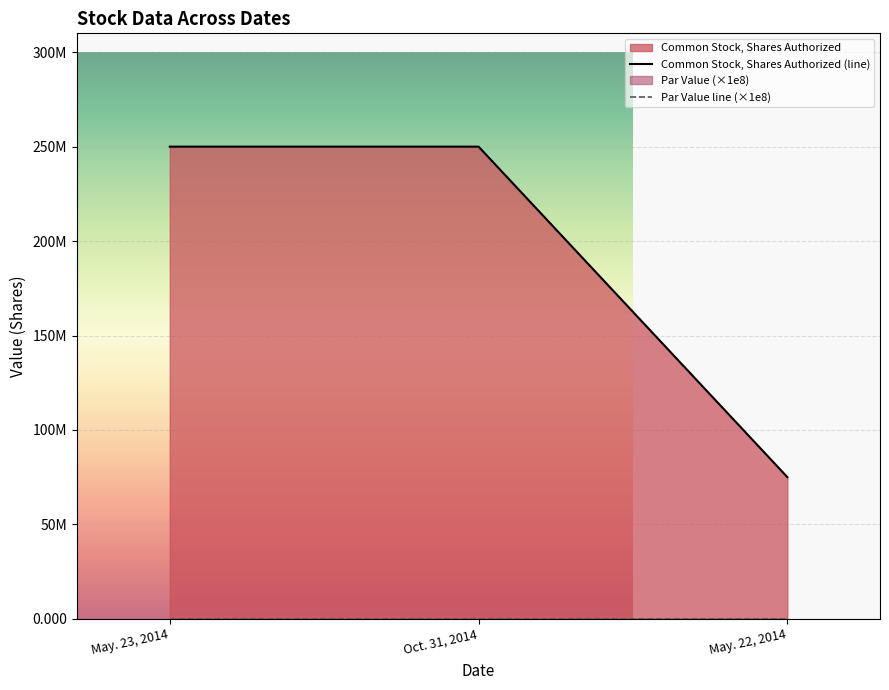

The value of Common Stock, Shares Authorized (line) at Oct. 31, 2014 is 250000000. True or false?

True